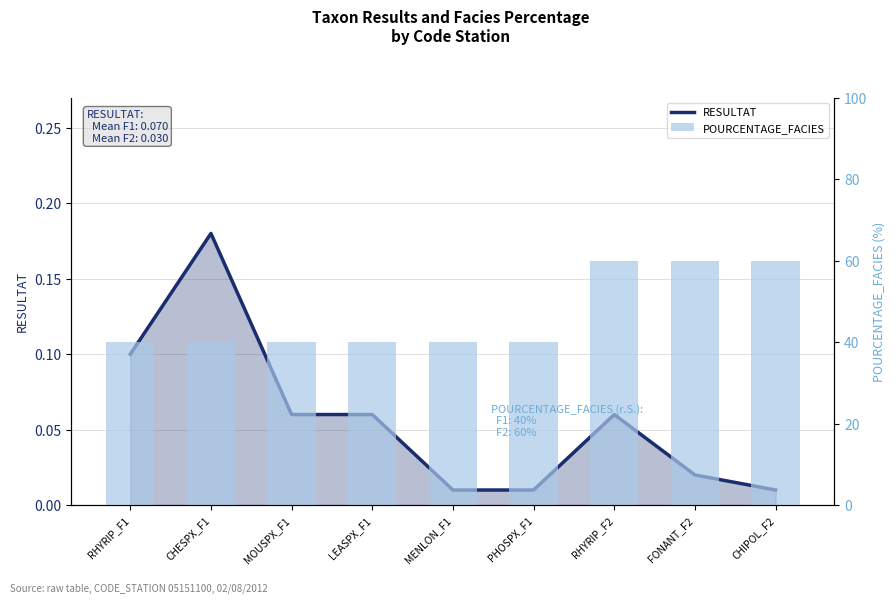

Rank the series at MENLON_F1 from lowest to highest value.

RESULTAT, POURCENTAGE_FACIES